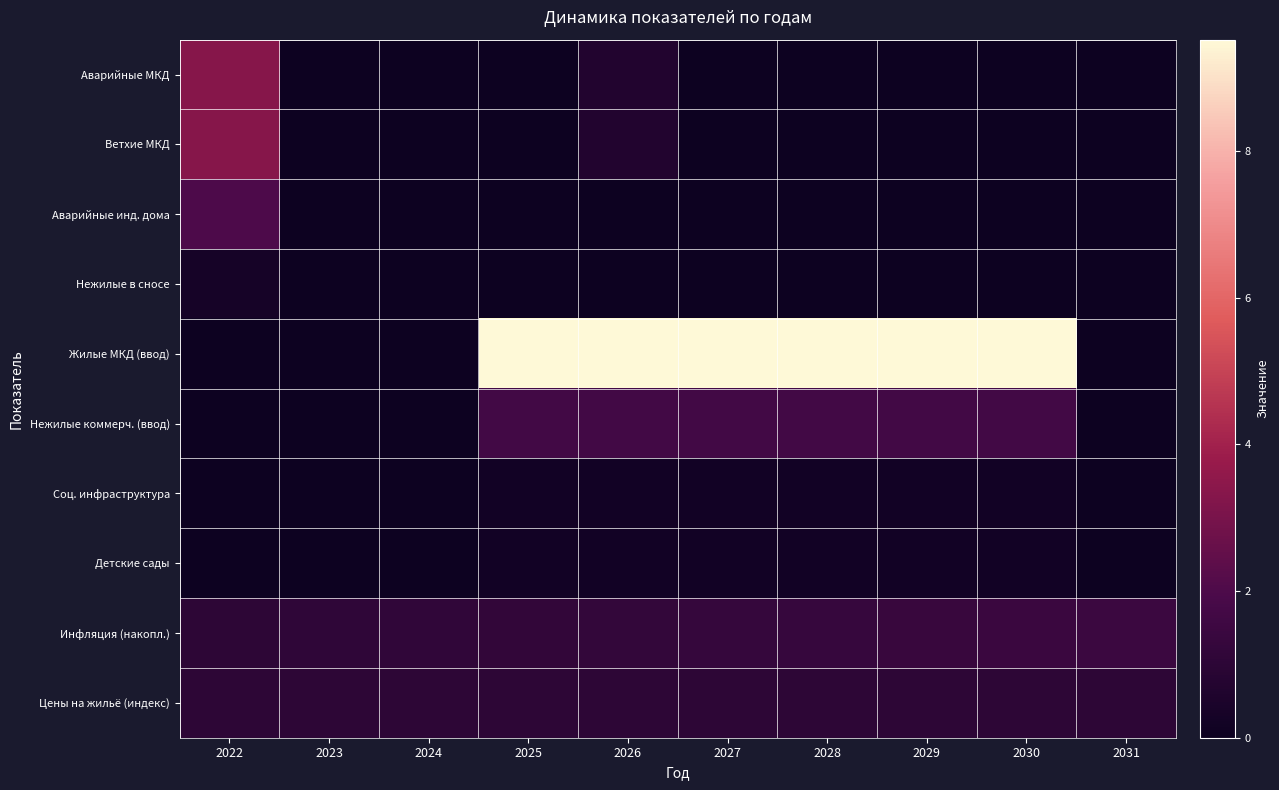

At how many categories does at least one series exceed 0?

10